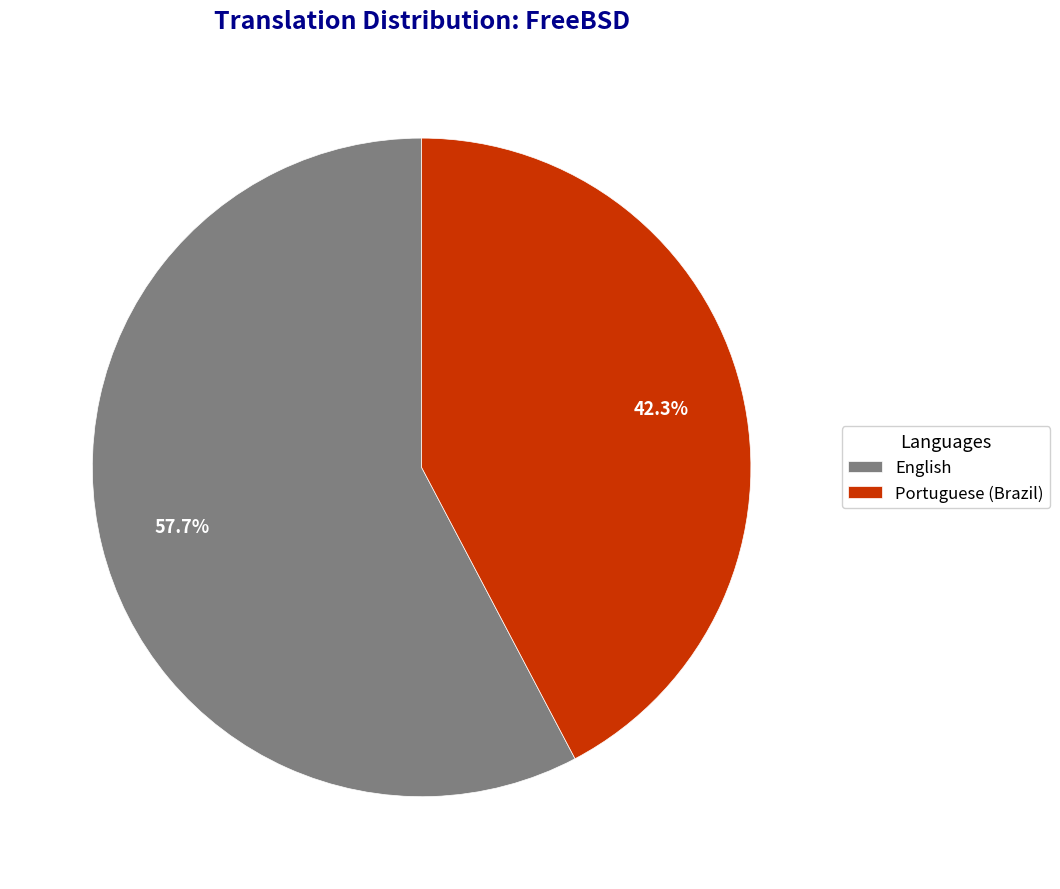

To the nearest percent, what is the difference between the largest and smallest slice percentages?

15%